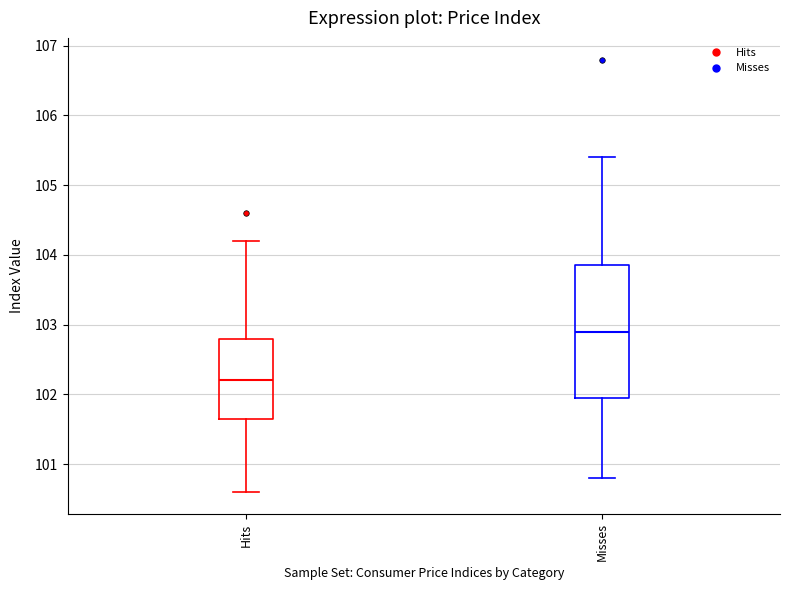

Reading left to right, transcribe this box plot: for each box, give where its median line is, the range the box spans, and where its two whiskers end, as read against the y-axis. The values are not printed on the chart, so give them approximately, as read against the axis.

Hits: median 102.2, box 101.7 to 102.8, whiskers 100.6 to 104.2
Misses: median 102.9, box 102.0 to 103.9, whiskers 100.8 to 105.4